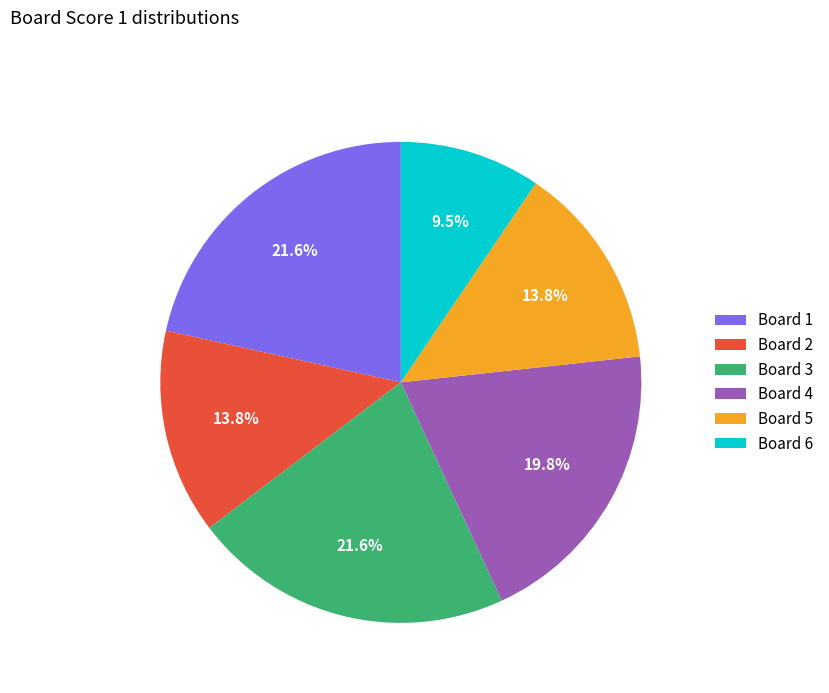

How much of the chart is everything except Board 3?

78.4%